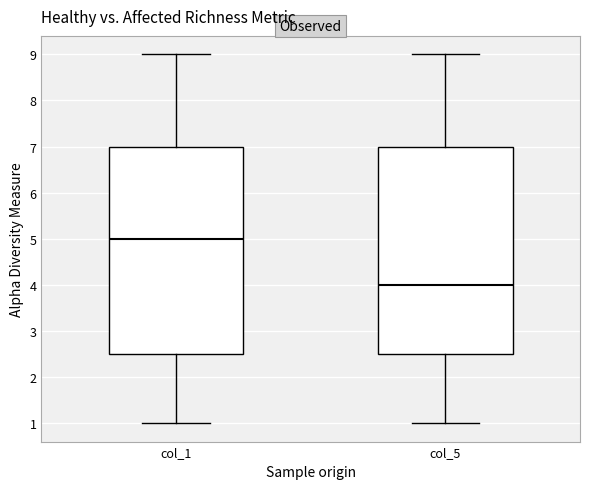

Reading left to right, transcribe this box plot: for each box, give where its median line is, the range the box spans, and where its two whiskers end, as read against the y-axis. The values are not printed on the chart, so give them approximately, as read against the axis.

col_1: median 5.0, box 2.5 to 7.0, whiskers 1.0 to 9.0
col_5: median 4.0, box 2.5 to 7.0, whiskers 1.0 to 9.0